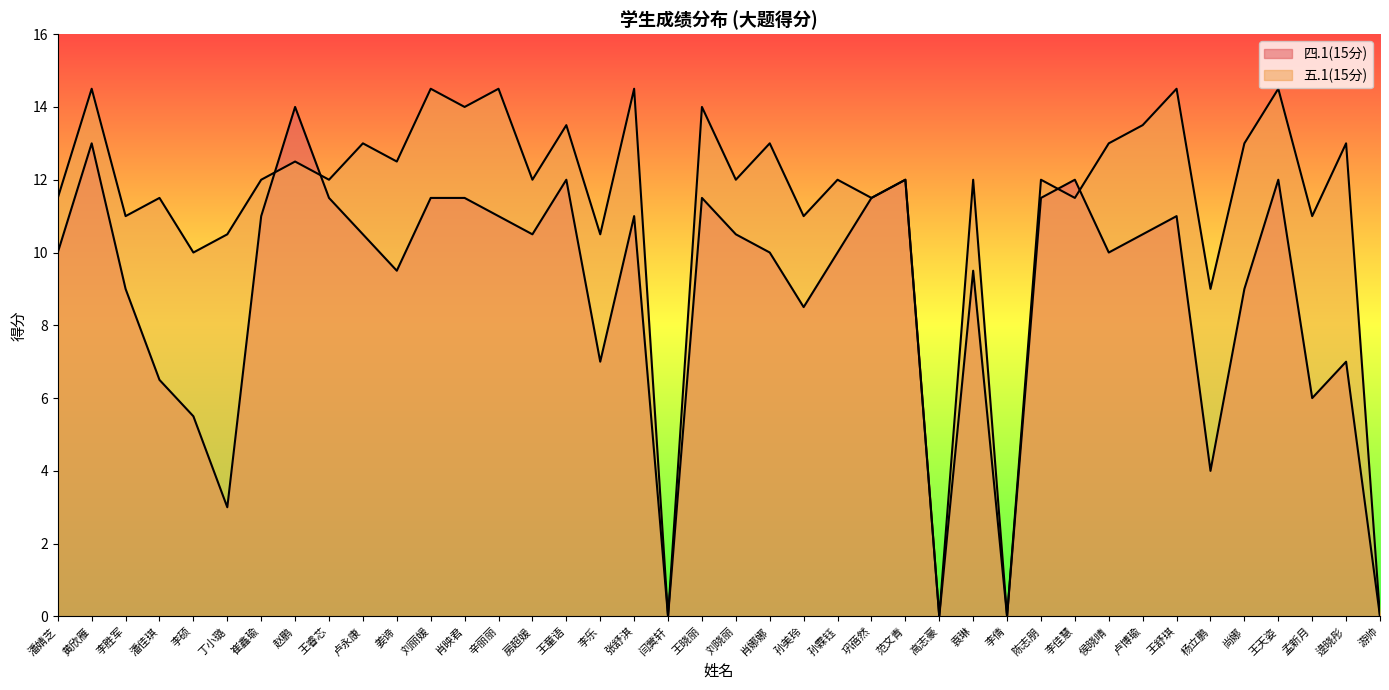

The value of 四.1(15分) at 潘佳琪 is 6.5. True or false?

True